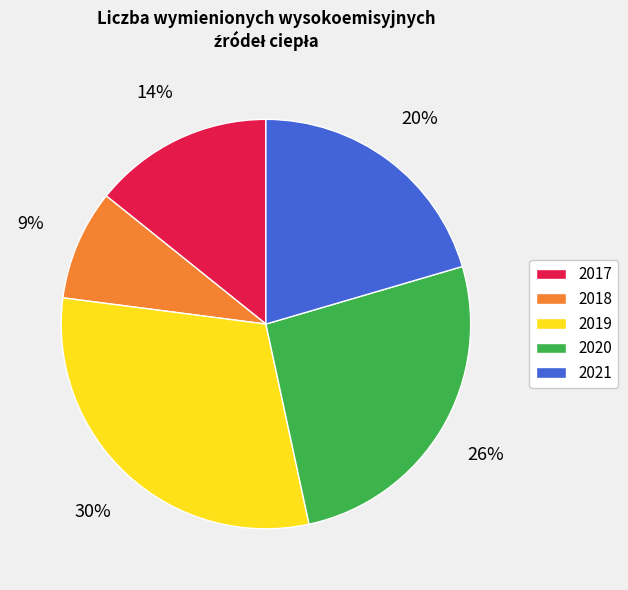

Is the sum of 2017 and 2019 greater than half?

No